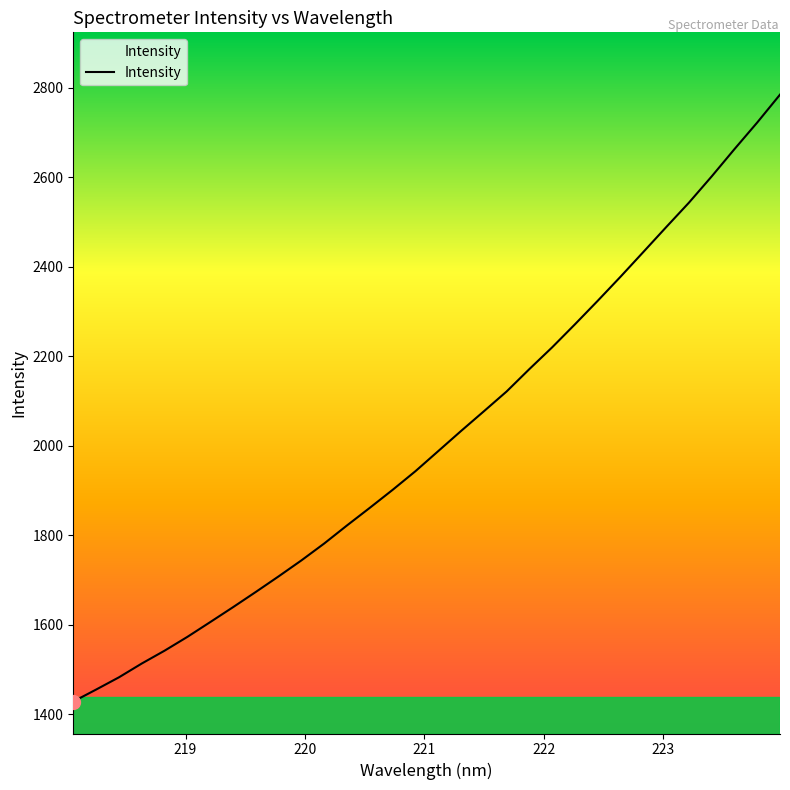

What is the maximum value shown in the chart?

2784.5